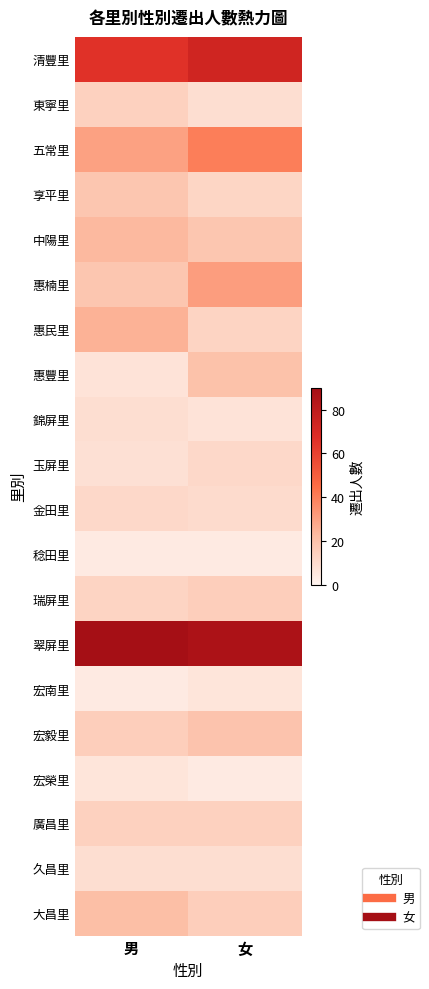

Between 男 and 女, which is larger?

女